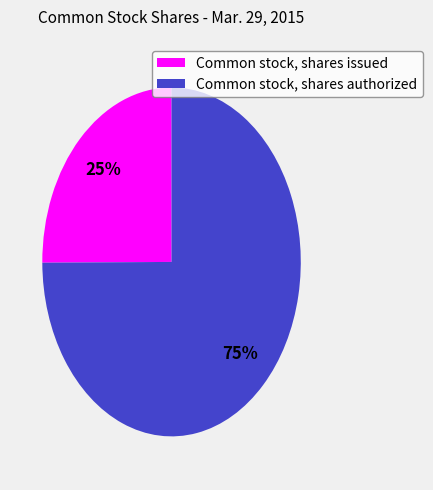

Which category accounts for the majority?

Common stock, shares authorized